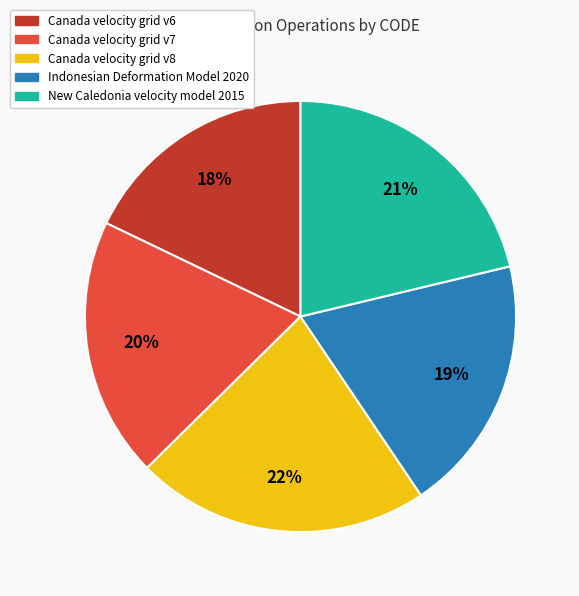

Is the sum of Canada velocity grid v6 and Indonesian Deformation Model 2020 greater than half?

No